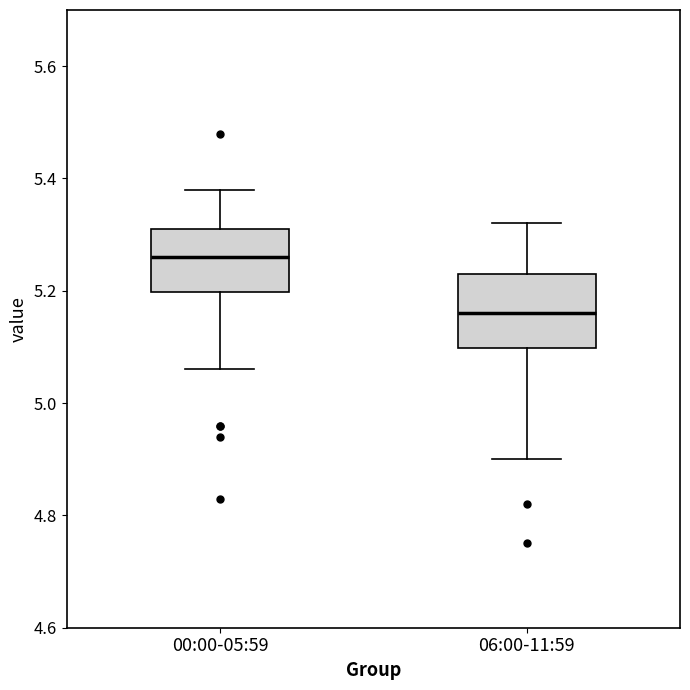

Reading left to right, read every box against the y-axis: the position of its median line, the range the box covers, and the ends of its whiskers. The values are not printed on the chart, so give them approximately, as read against the axis.

00:00-05:59: median 5.26, box 5.20 to 5.32, whiskers 5.06 to 5.38
06:00-11:59: median 5.16, box 5.10 to 5.24, whiskers 4.90 to 5.32